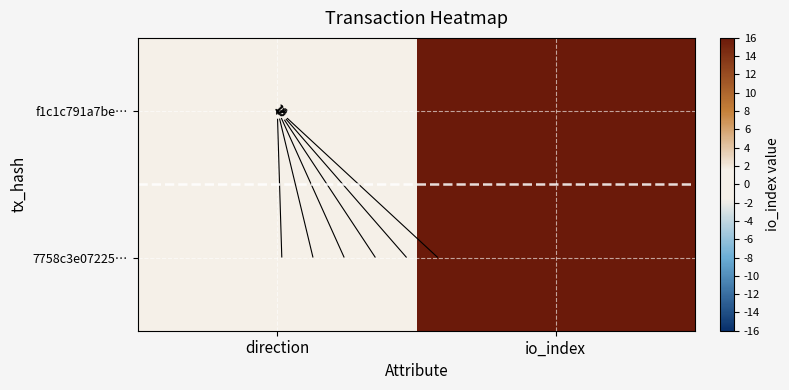

What is the spread (max minus min) of values at io_index?

1805